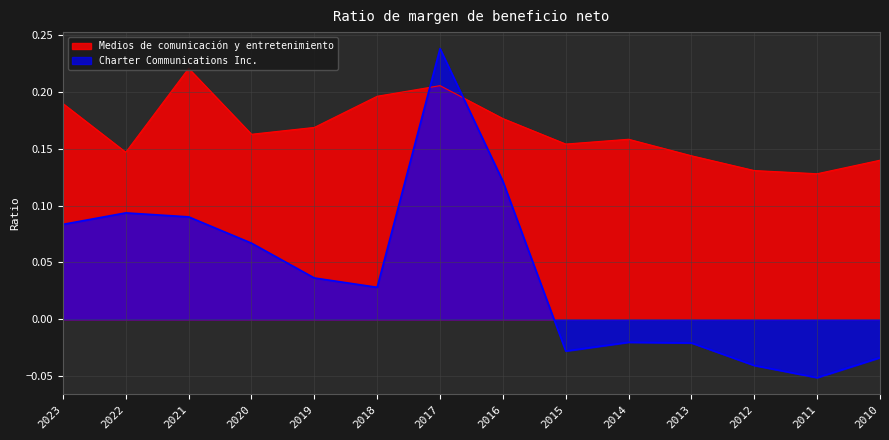

Which series has the largest total across all categories?

Medios de comunicación y entretenimiento